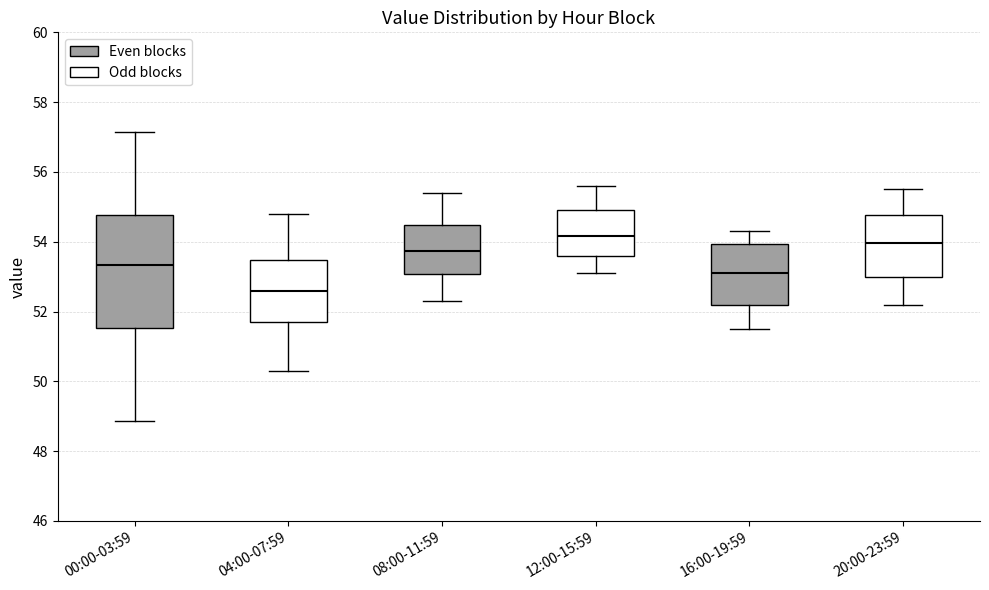

Which box's median line is the lowest?

04:00-07:59